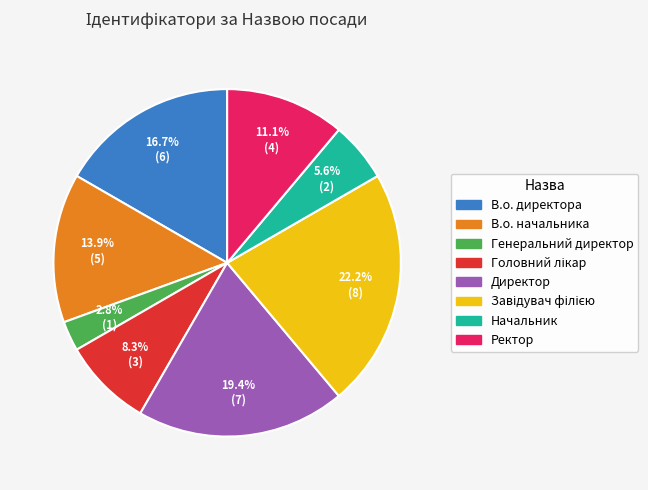

To the nearest percent, what percentage of the pie is Директор?

19%